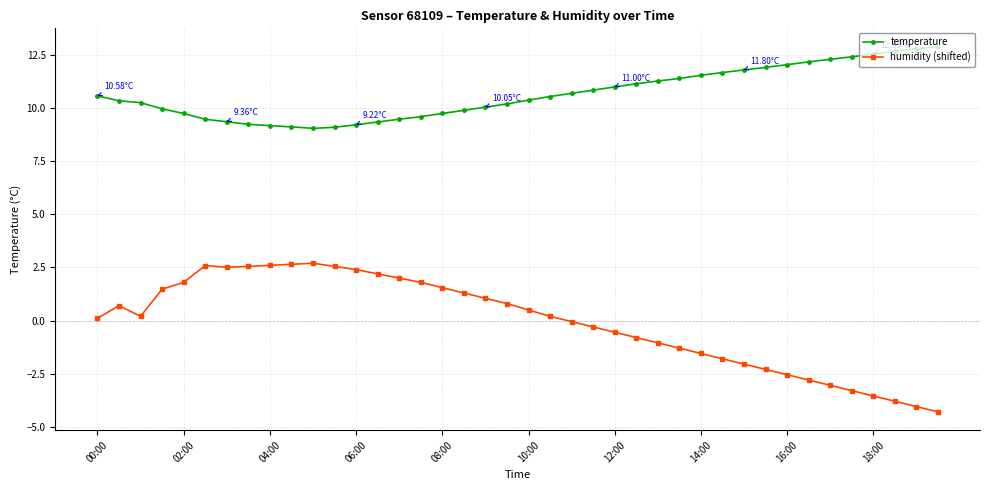

What is the sum of all humidity (shifted) values?

-2.9